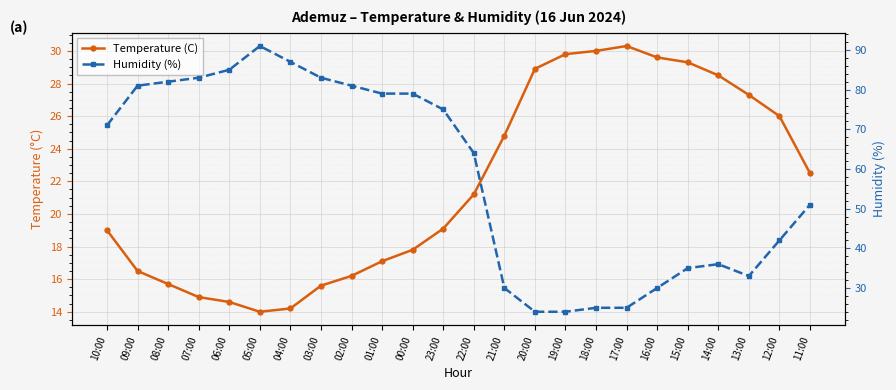

Reading left to right, extract all data points from this chart.

Temperature (C): 19.0	16.5	15.7	14.9	14.6	14.0	14.2	15.6	16.2	17.1	17.8	19.1	21.2	24.8	28.9	29.8	30.0	30.3	29.6	29.3	28.5	27.3	26.0	22.5
Humidity (%): 71.0	81.0	82.0	83.0	85.0	91.0	87.0	83.0	81.0	79.0	79.0	75.0	64.0	30.0	24.0	24.0	25.0	25.0	30.0	35.0	36.0	33.0	42.0	51.0